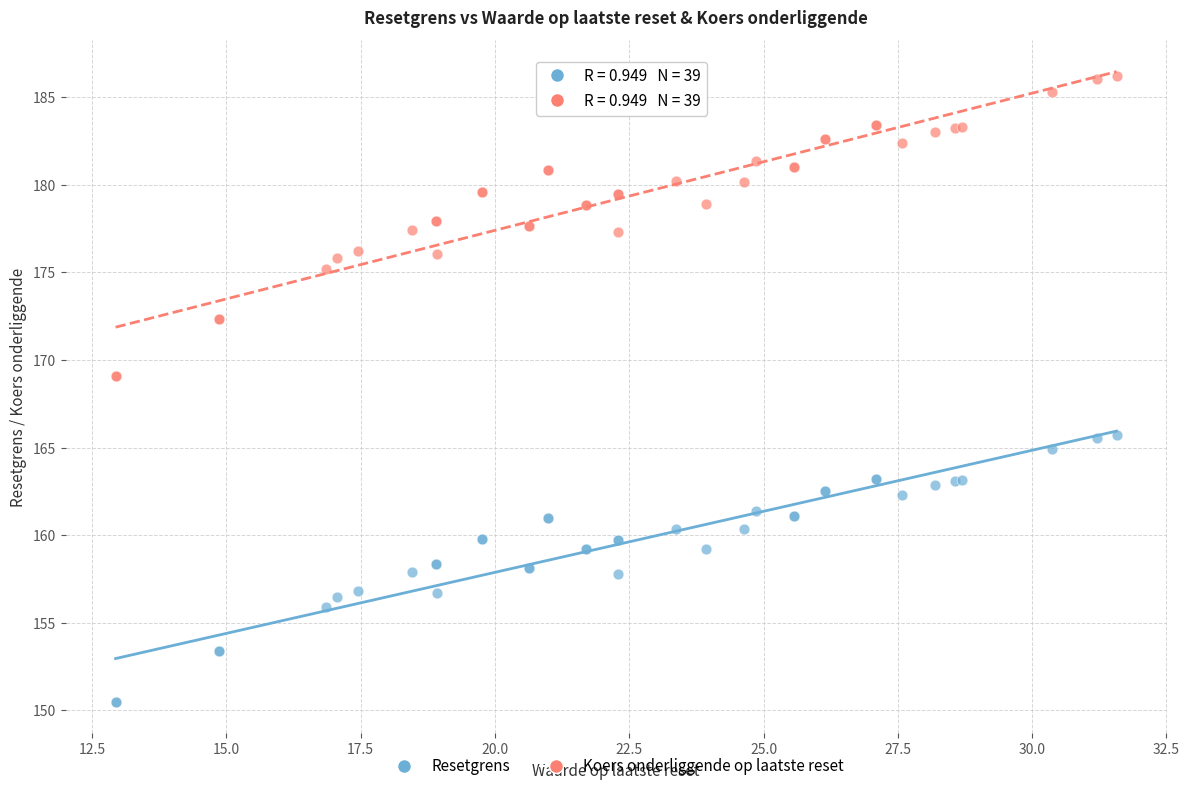

Which series has the largest Y range (max minus min)?

Koers onderliggende op laatste reset